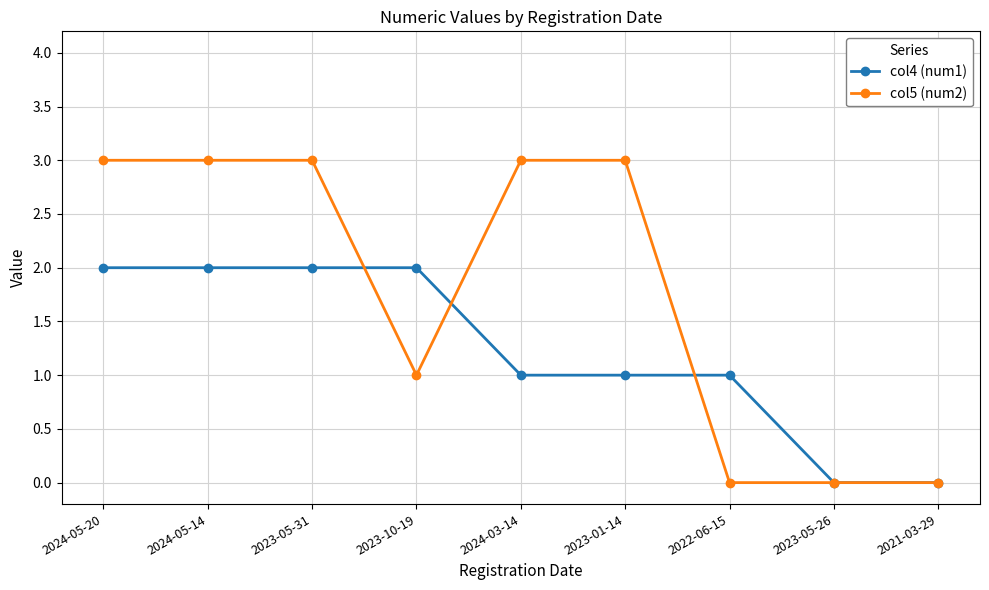

Is the value of col4 (num1) at 2023-10-19 greater than the value of col5 (num2) at 2023-05-26?

Yes